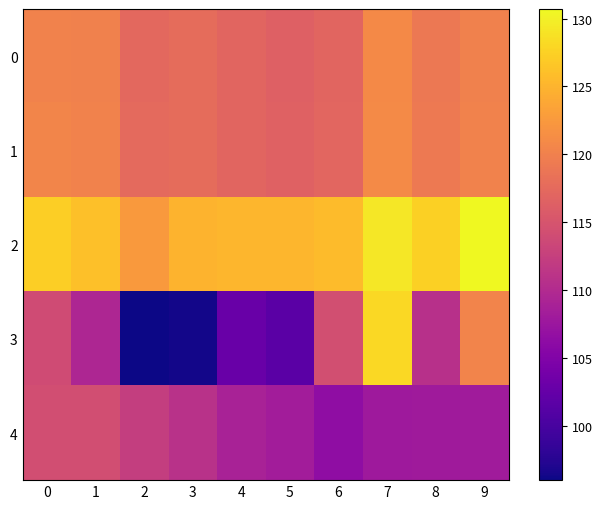

What is the spread (max minus min) of values at 7?

21.5